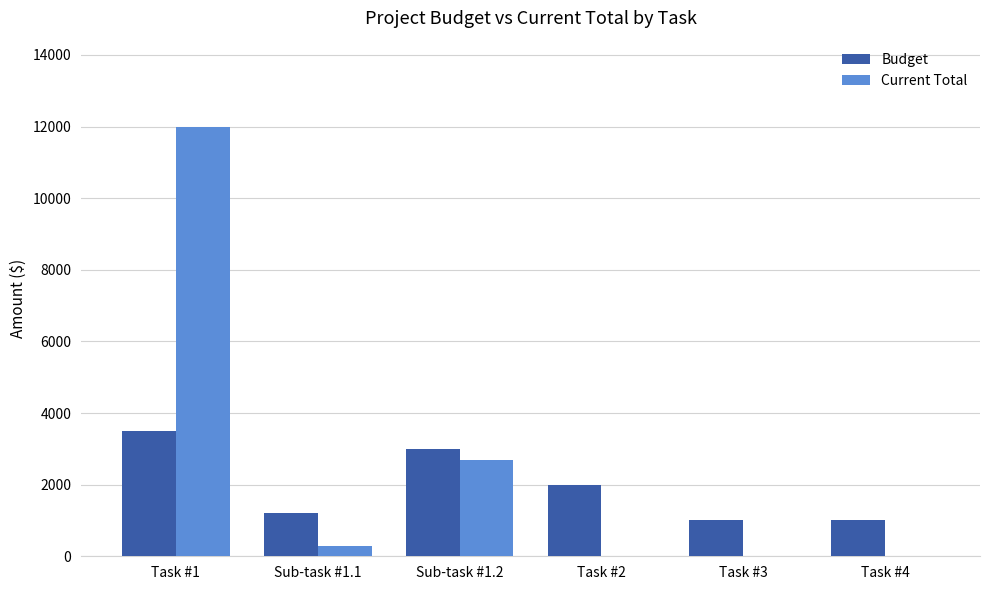

What are all the series names shown in the legend?

Budget, Current Total